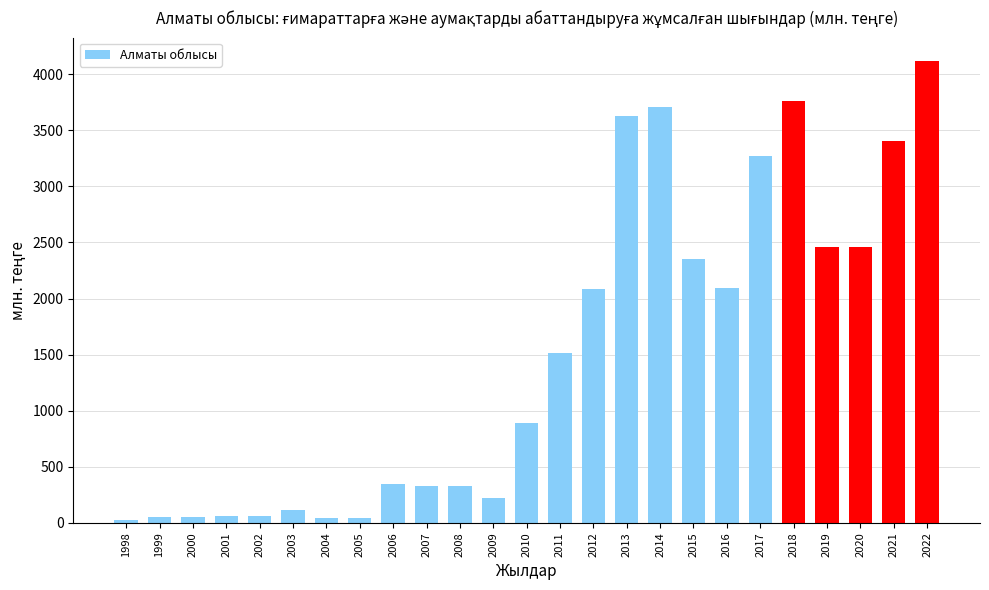

What is the ratio of the value at 2018 to the value at 2019?

1.5